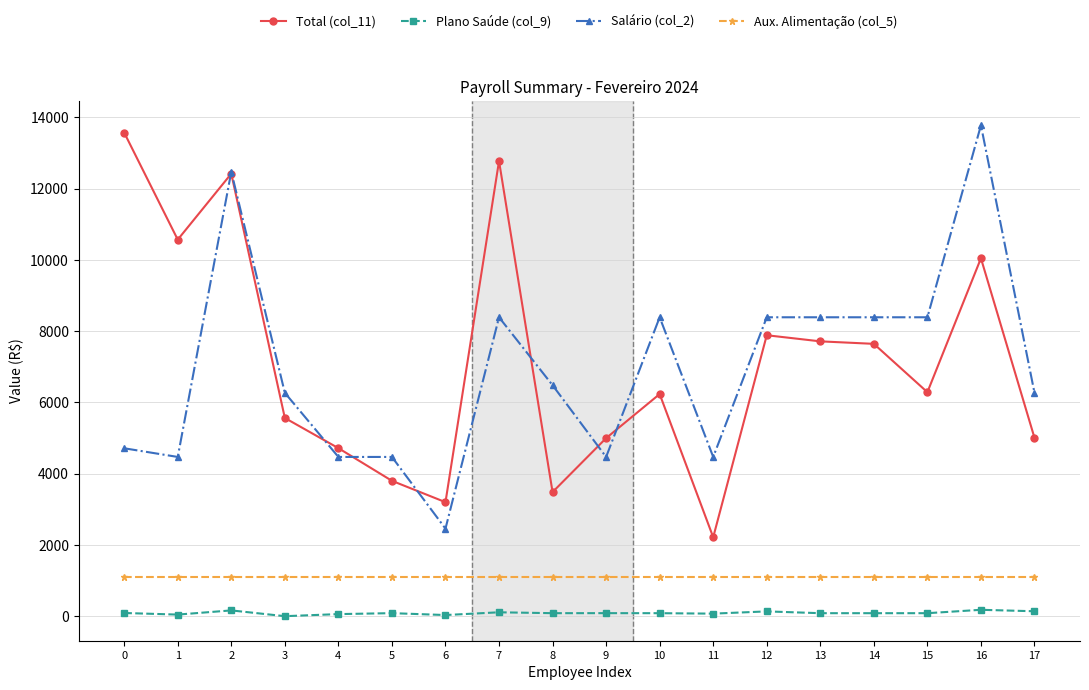

True or false: Aux. Alimentação (col_5) and Salário (col_2) cross at least once.

False